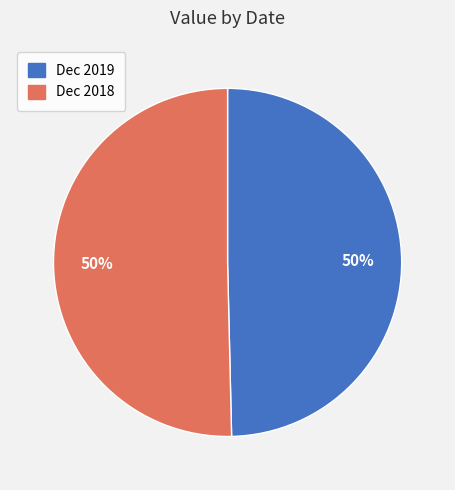

To the nearest percent, what percentage of the pie is Dec 2019?

50%